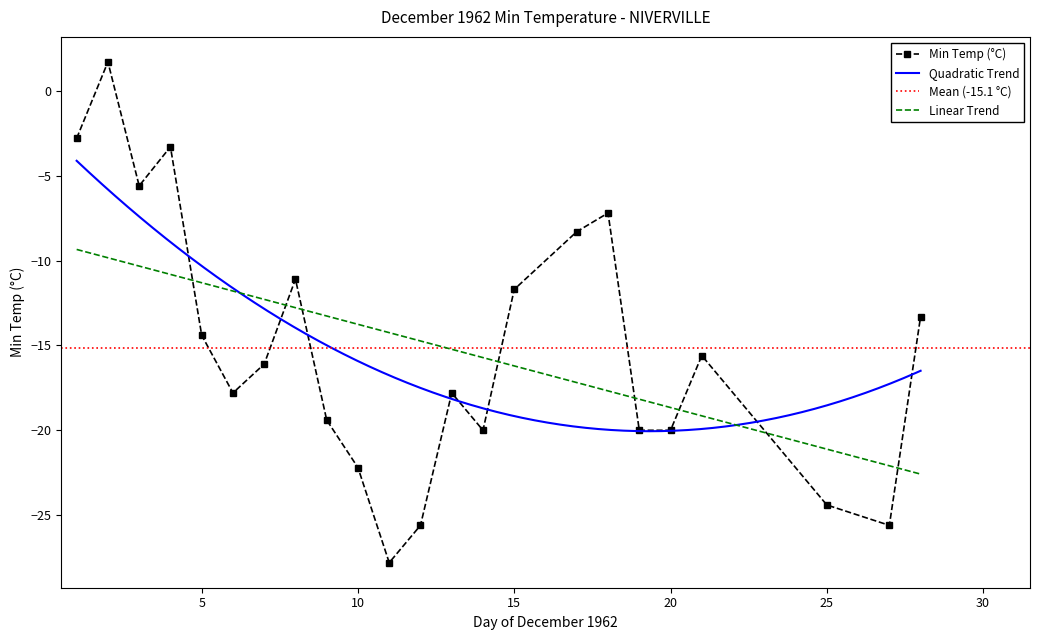

Where is the data nearest to the value 16?

15